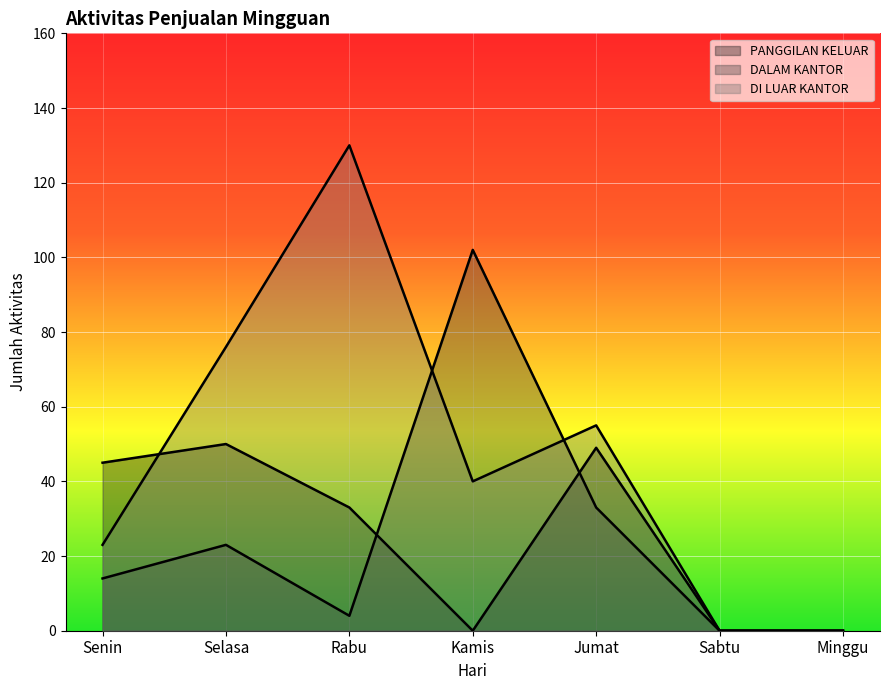

What is the difference between the highest and lowest values at Kamis?

102